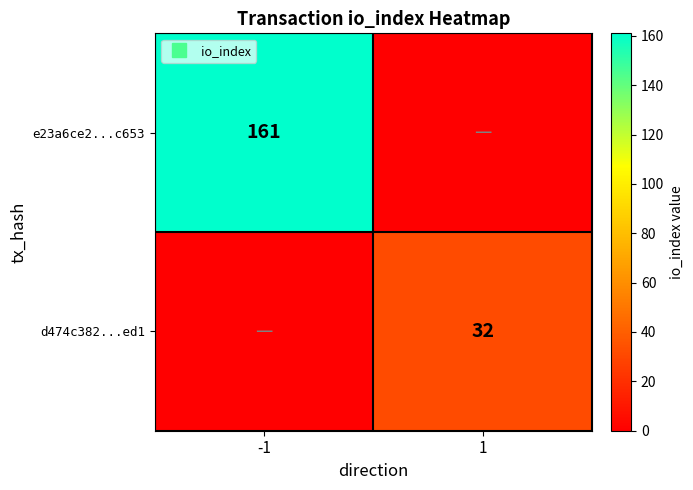

Where is d474c382...ed1 nearest to the value 16?

-1